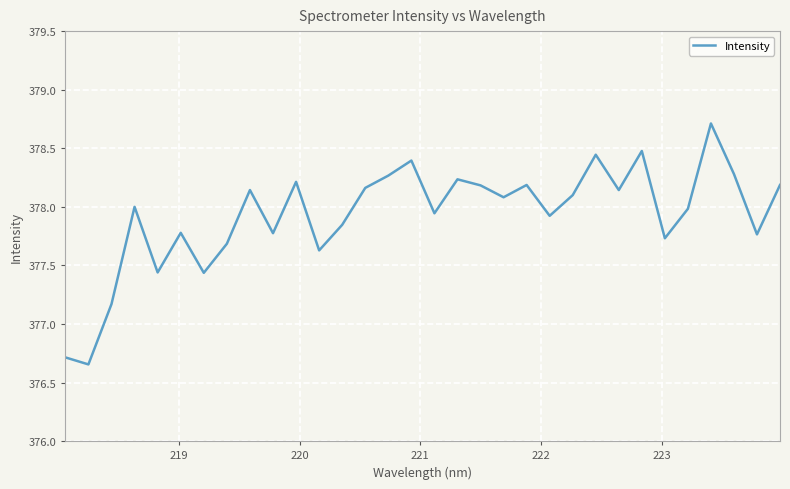

What is the greatest value displayed?

378.7